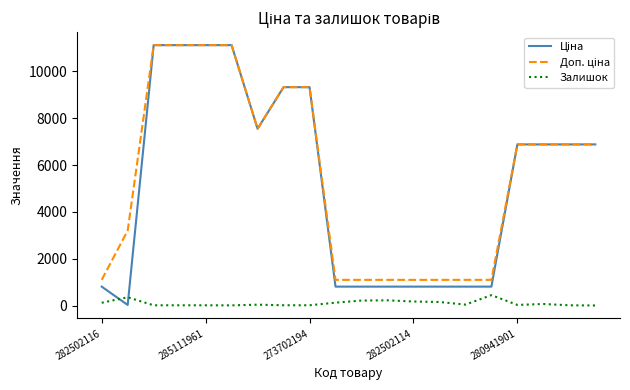

What is the greatest value displayed?

11113.6